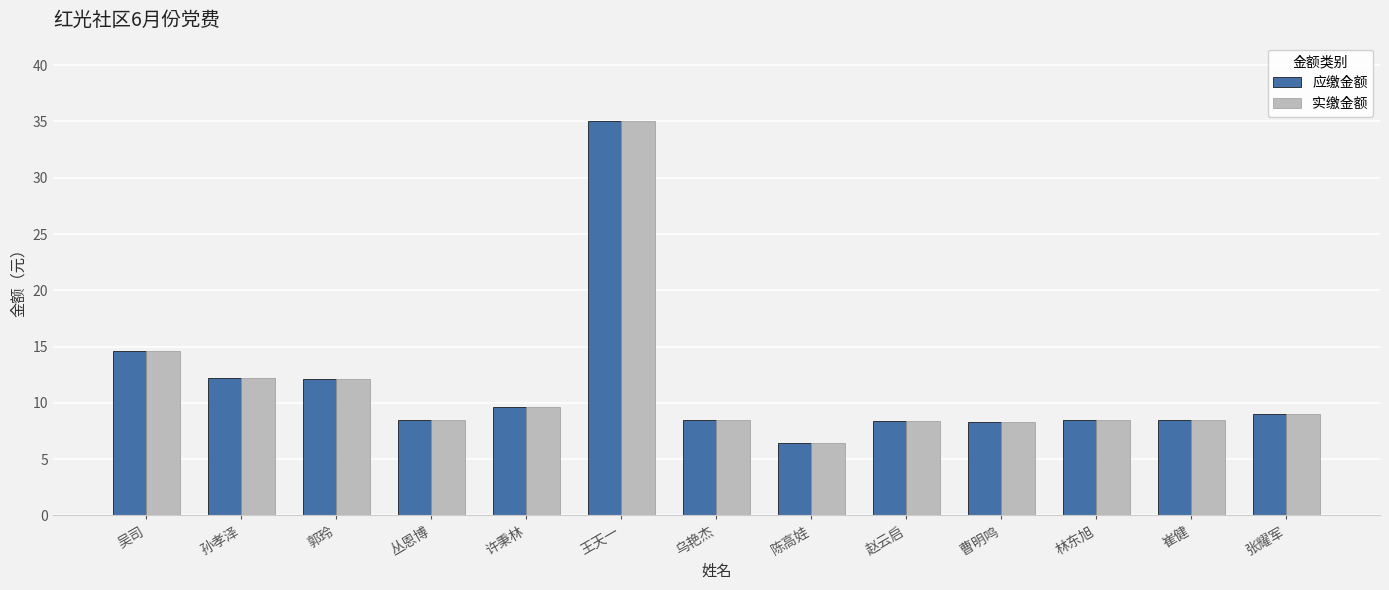

Is the value of 实缴金额 at 丛恩博 greater than the value of 应缴金额 at 陈高娃?

Yes